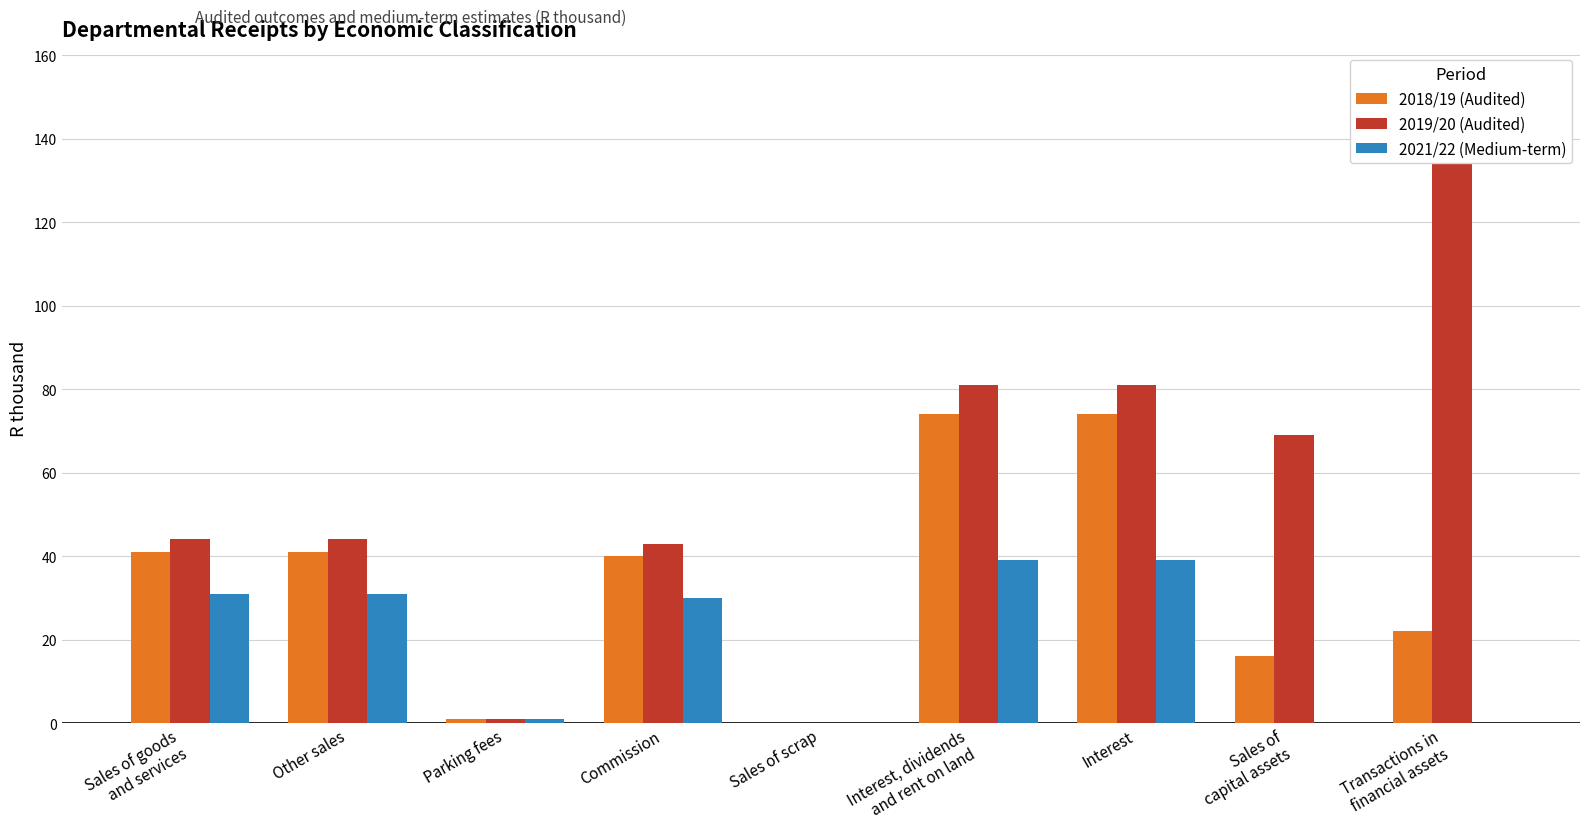

Reading left to right, transcribe all the data shown in this chart.

2018/19 (Audited): Sales of goods
and services=41	Other sales=41	Parking fees=1	Commission=40	Sales of scrap=0	Interest, dividends
and rent on land=74	Interest=74	Sales of
capital assets=16	Transactions in
financial assets=22
2019/20 (Audited): Sales of goods
and services=44	Other sales=44	Parking fees=1	Commission=43	Sales of scrap=0	Interest, dividends
and rent on land=81	Interest=81	Sales of
capital assets=69	Transactions in
financial assets=153
2021/22 (Medium-term): Sales of goods
and services=31	Other sales=31	Parking fees=1	Commission=30	Sales of scrap=0	Interest, dividends
and rent on land=39	Interest=39	Sales of
capital assets=0	Transactions in
financial assets=0